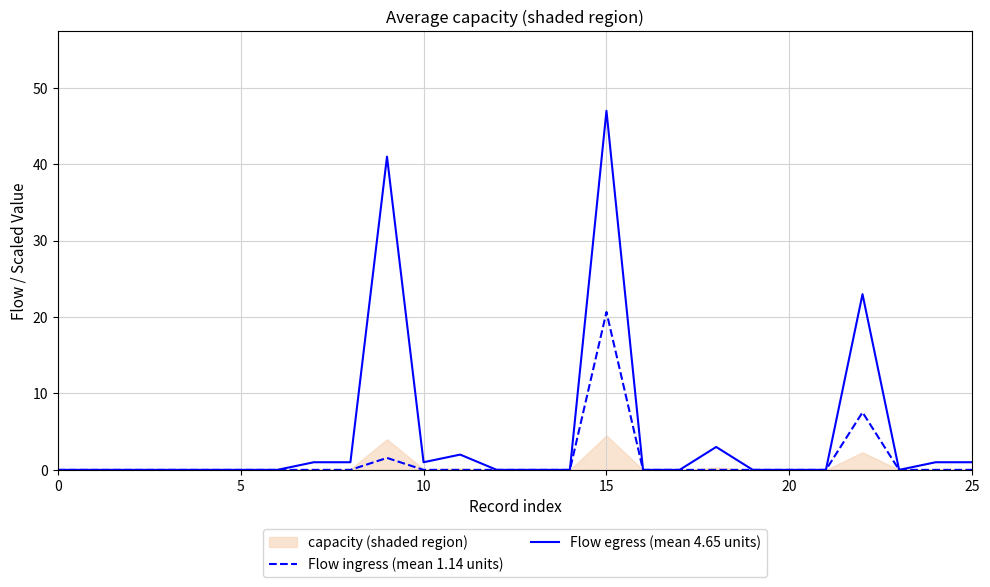

What is the difference between the maximum and minimum values in the Flow egress (mean 4.65 units) series?

47.0